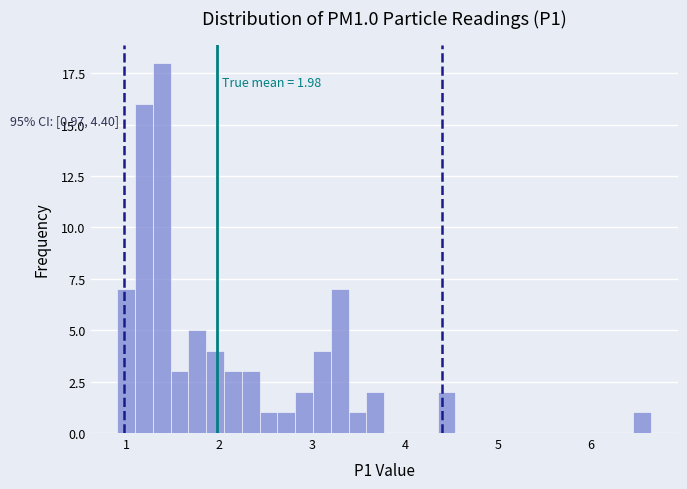

Read against the x-axis, roughly where is the centre of the tallest bar?

1.4